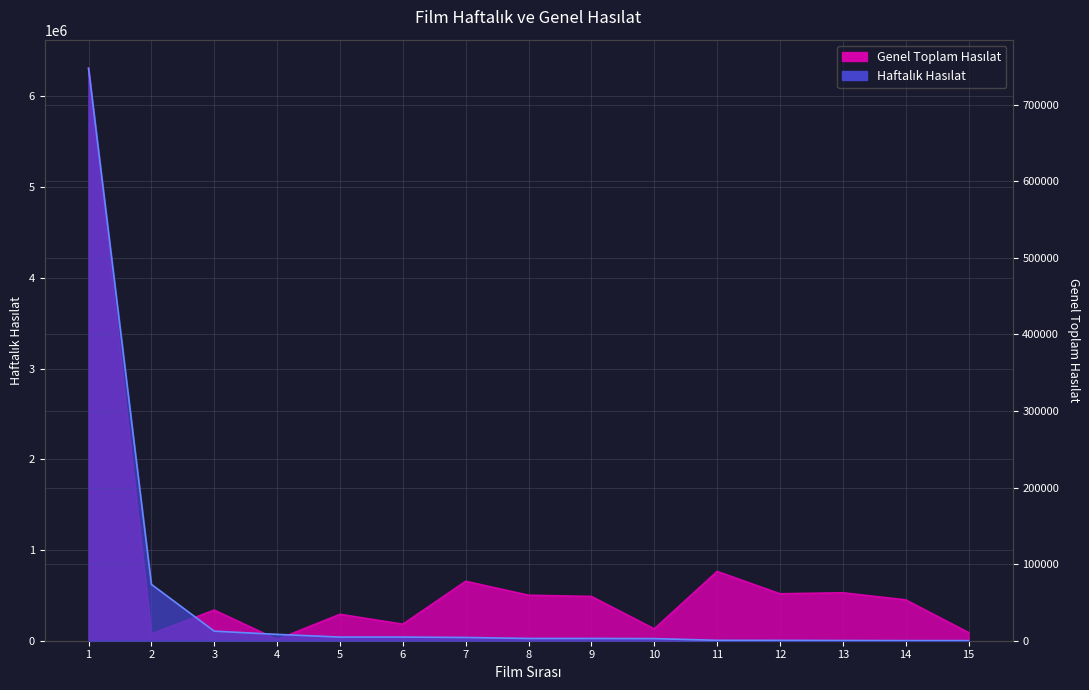

The Genel Toplam Hasılat series shows 399202.3 at 7. True or false?

False